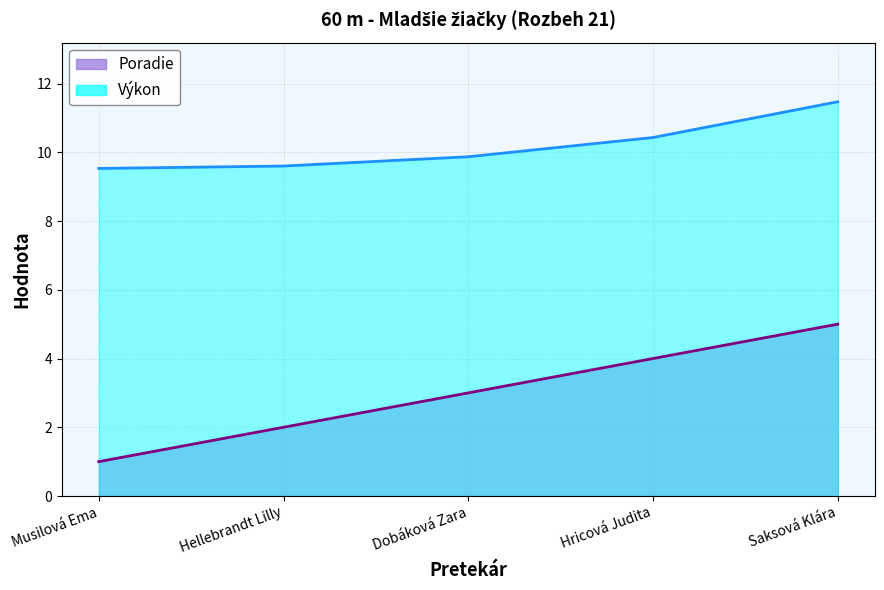

Is the value of Poradie at Dobáková Zara greater than the value of Výkon at Hricová Judita?

No